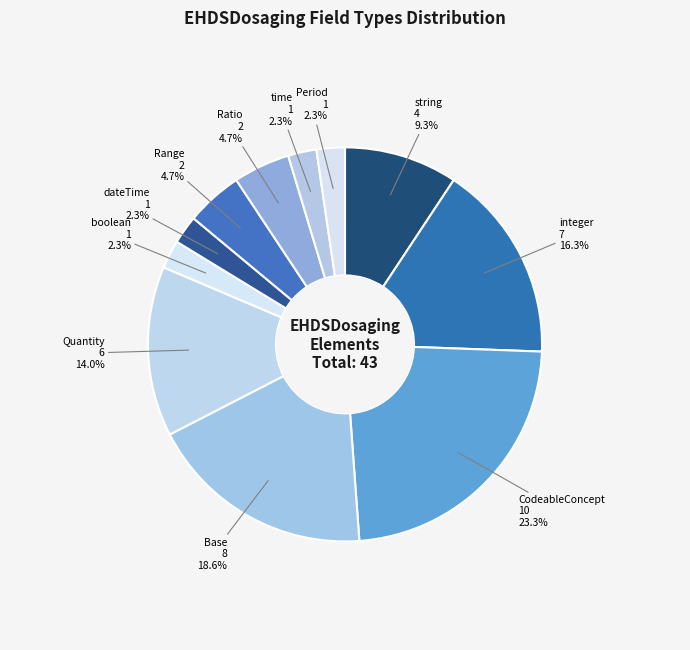

Which has a higher value, time or string?

string